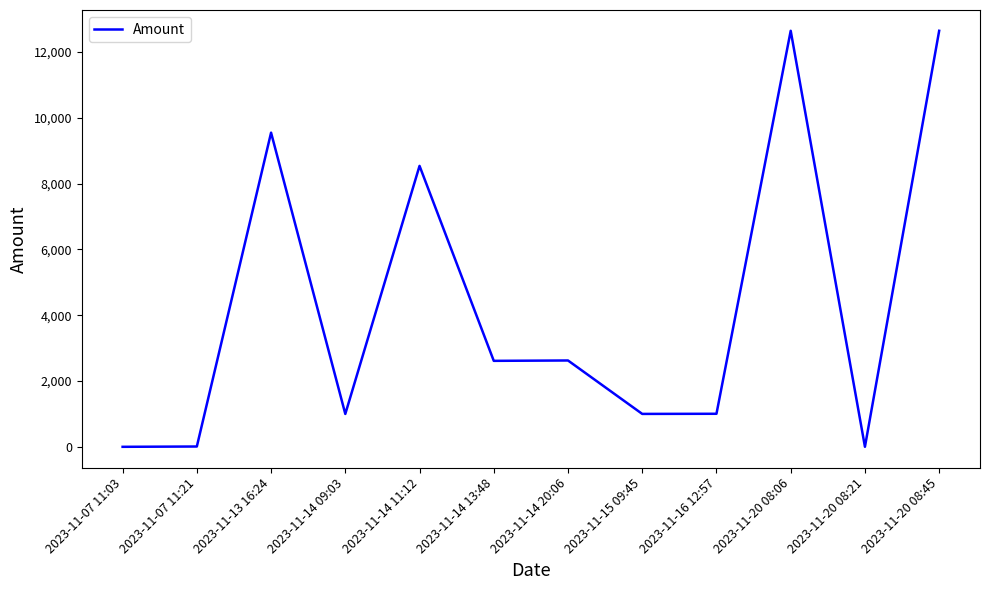

What is the greatest value displayed?

12646.0